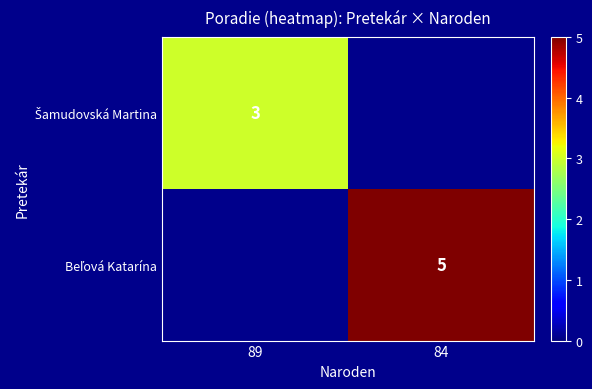

Rank the series by their average value, from lowest to highest.

Šamudovská Martina, Beľová Katarína